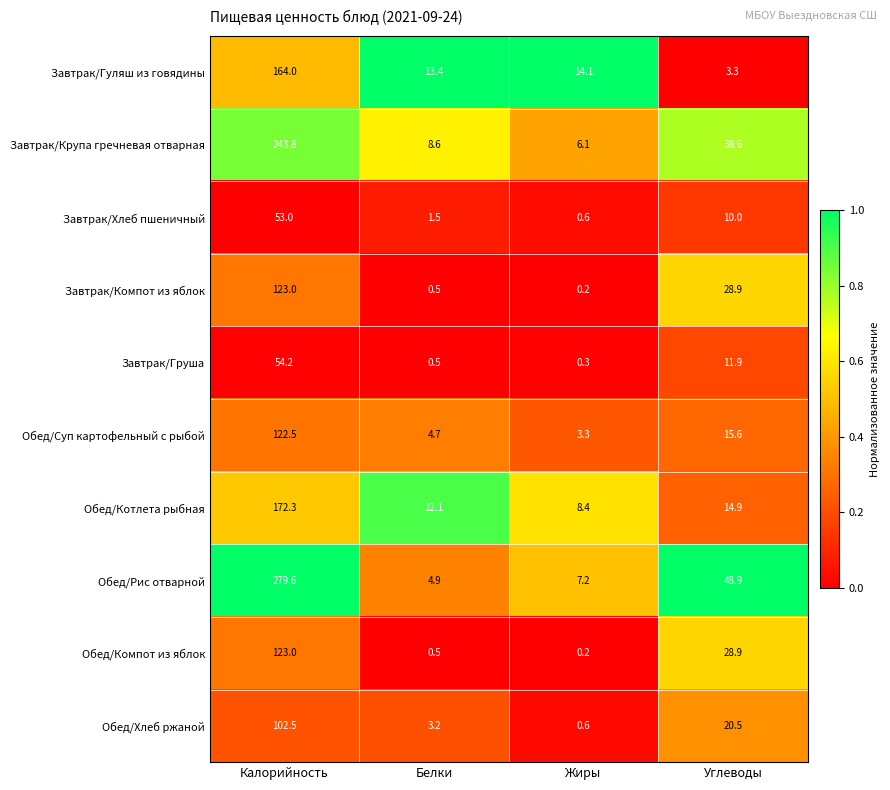

Count the number of data series in this chart.

10